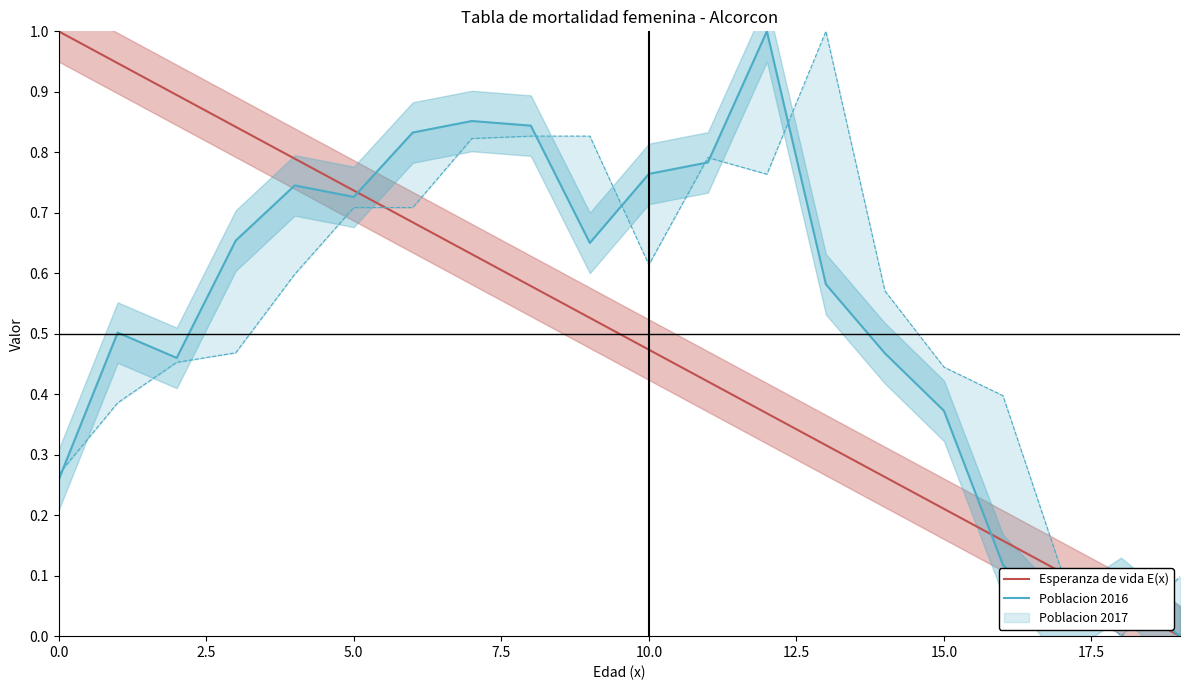

In Poblacion 2016, how many points are higher than both neighbors (excluding endpoints)?

5